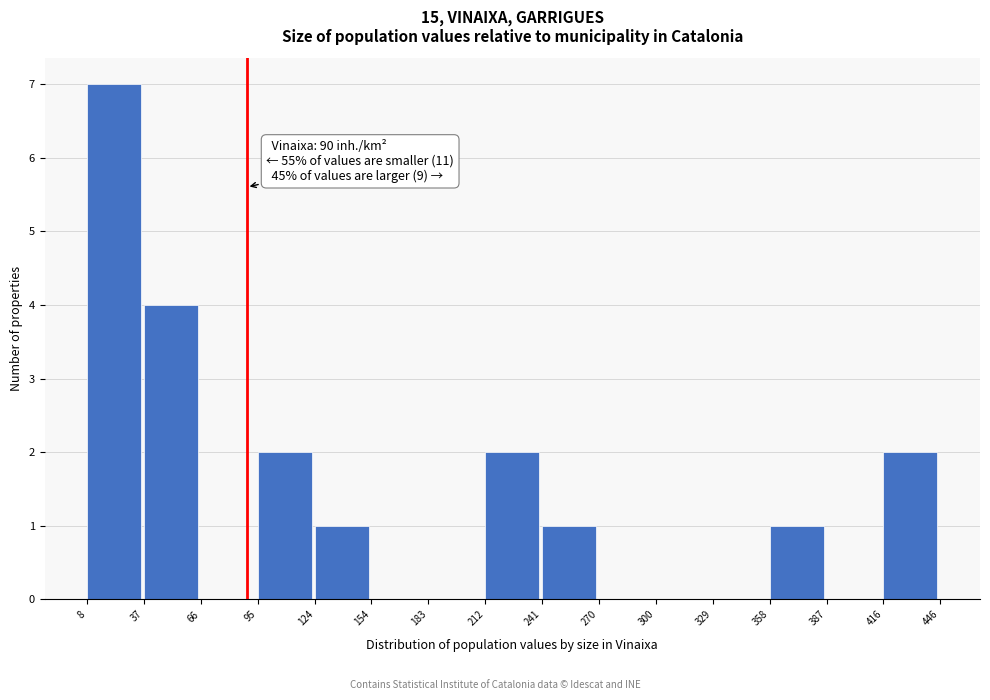

Over which range of the x-axis is the bar tallest?

8 to 37